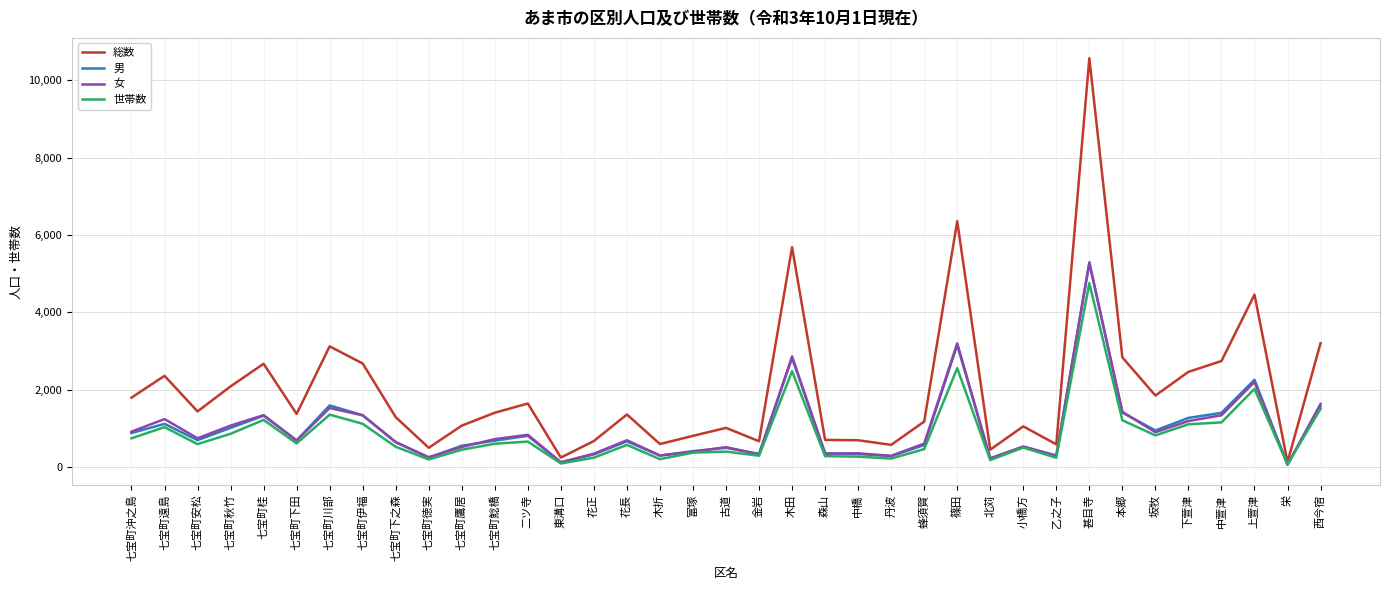

Is the value of 女 at 木折 greater than the value of 世帯数 at 下萱津?

No